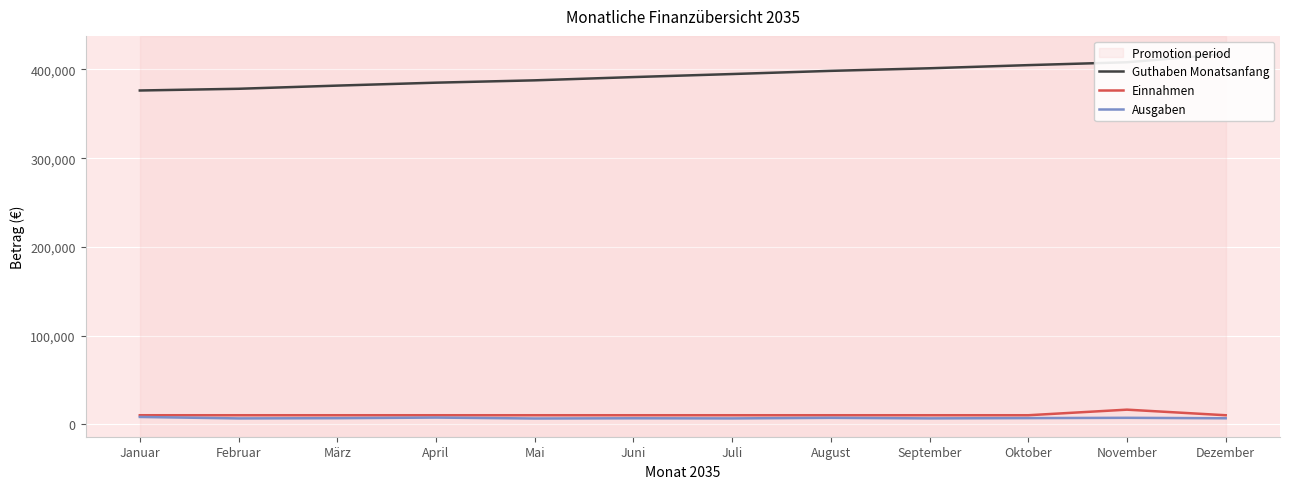

Does the chart display data point markers on the line(s)?

No